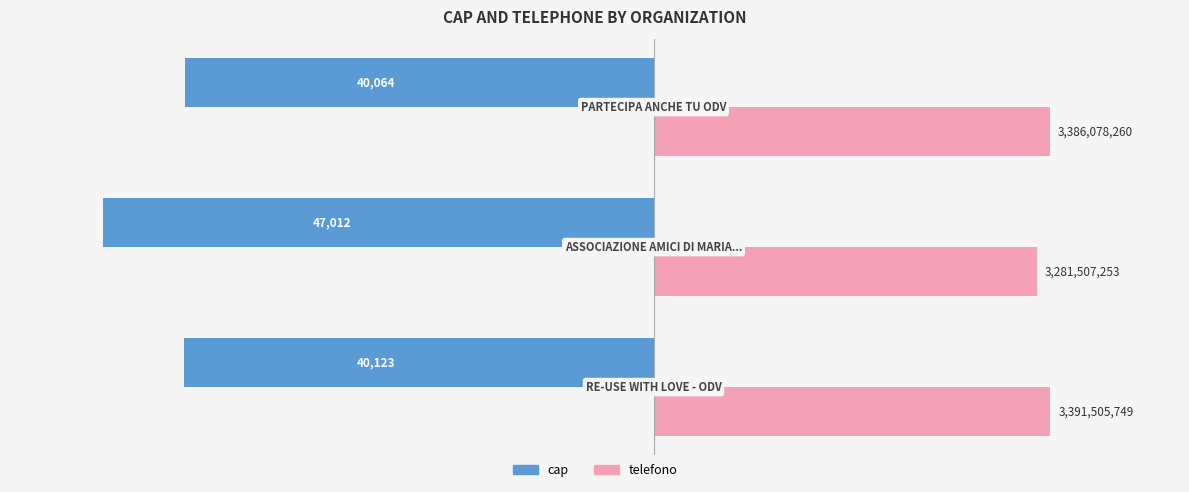

What are all the series names shown in the legend?

cap, telefono